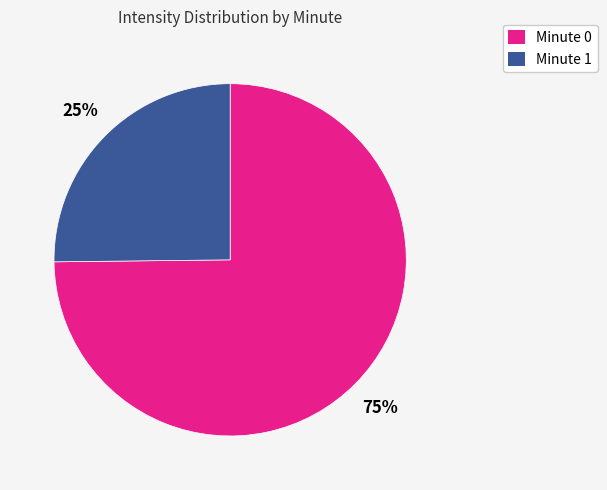

To the nearest percent, what is the difference between the largest and smallest slice percentages?

50%